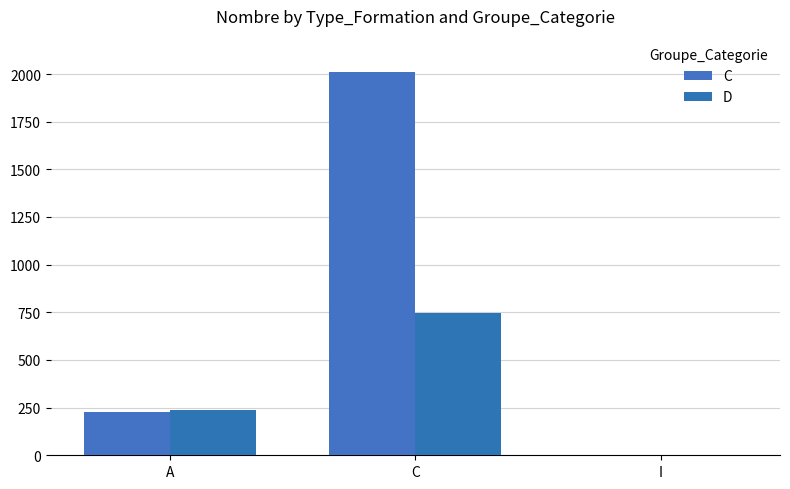

True or false: D has a value of 2 at I.

False